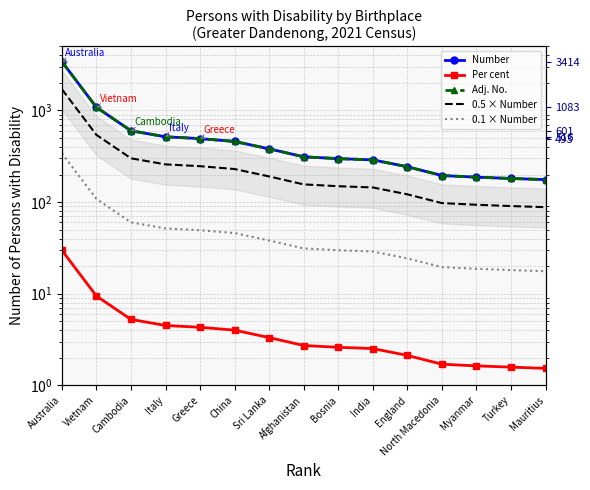

Is it true that Number equals 176.0 at Mauritius?

True